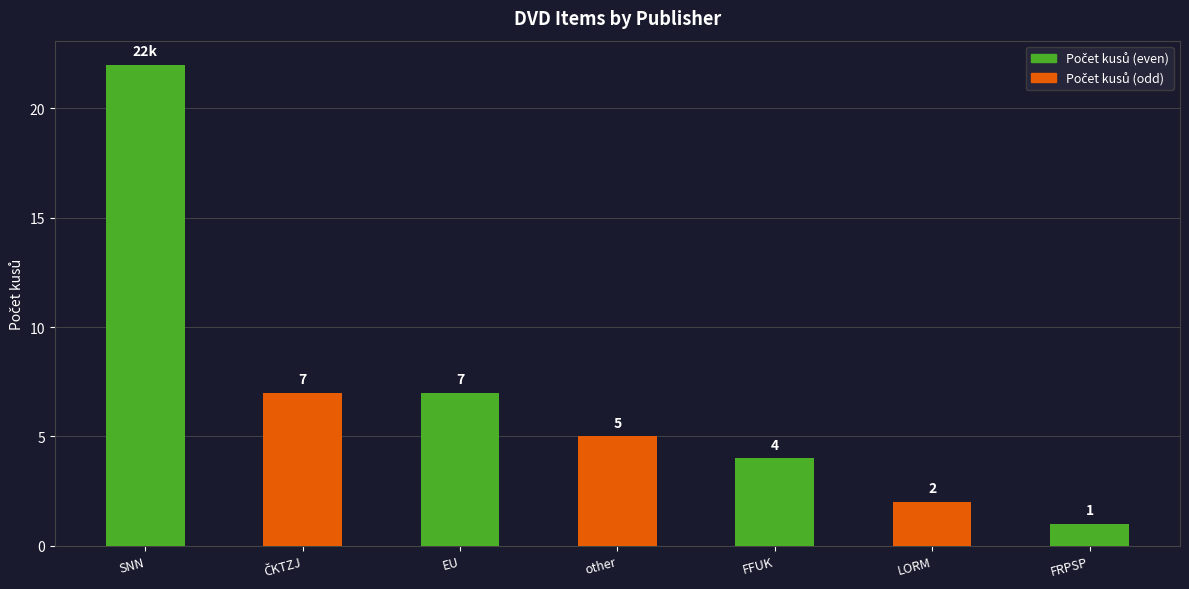

What is the label of the 5th bar from the left?

FFUK